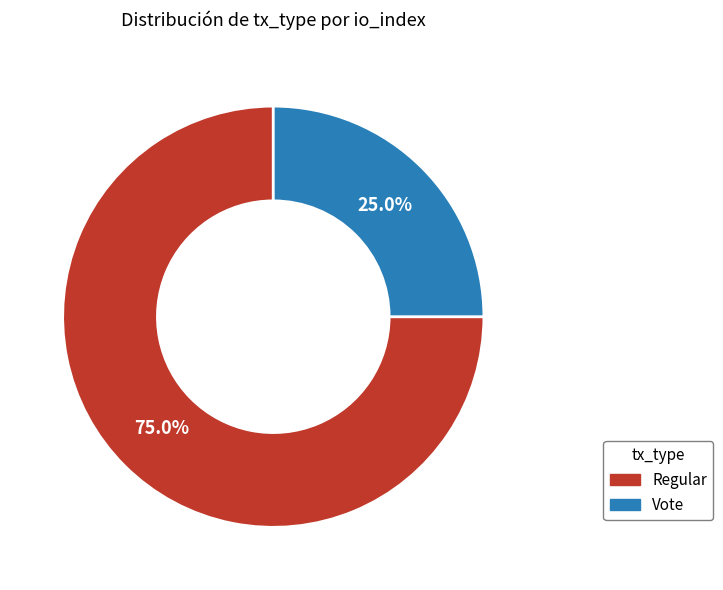

Which category has the biggest portion of the pie?

Regular